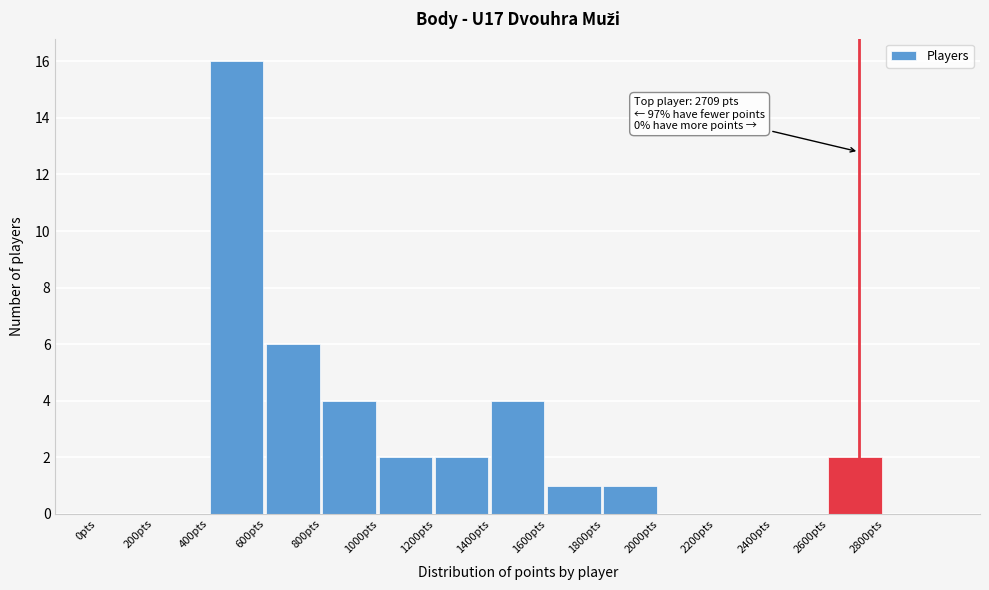

Over which range of the x-axis is the bar tallest?

400 to 600